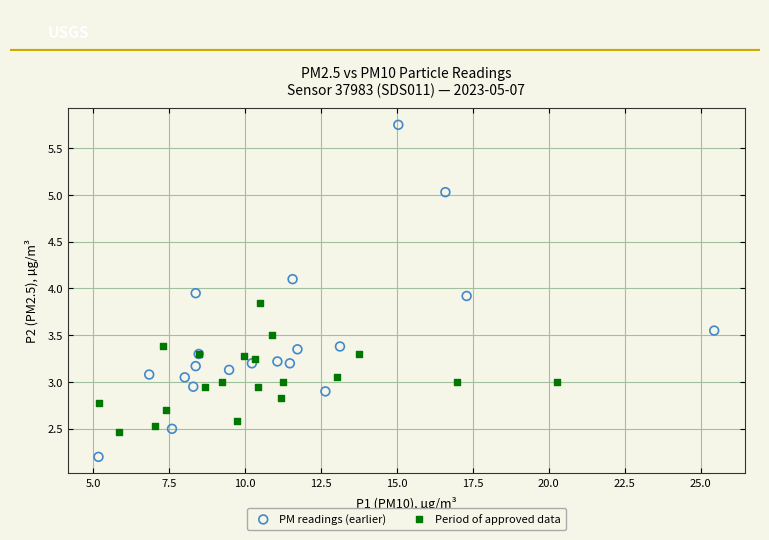

Which series contains the highest Y value?

PM readings (earlier)